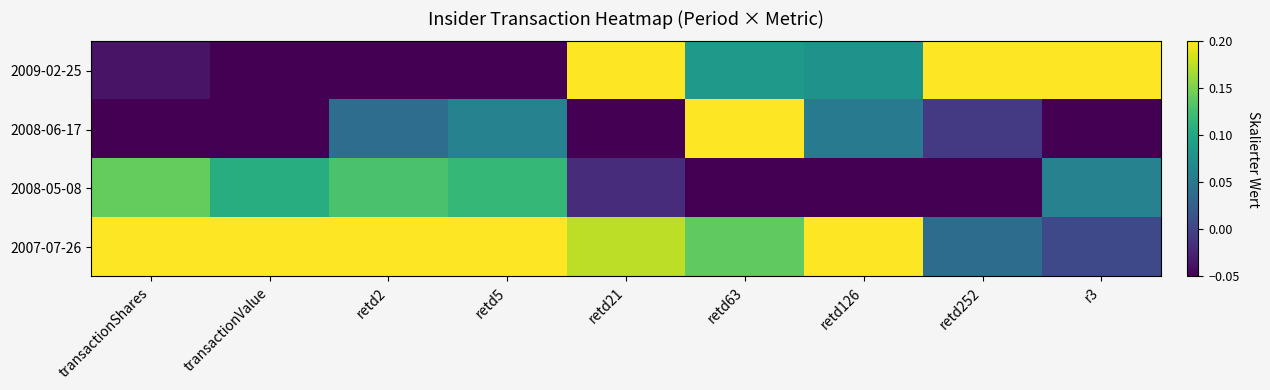

Which label corresponds to the smallest value in the chart?

retd2